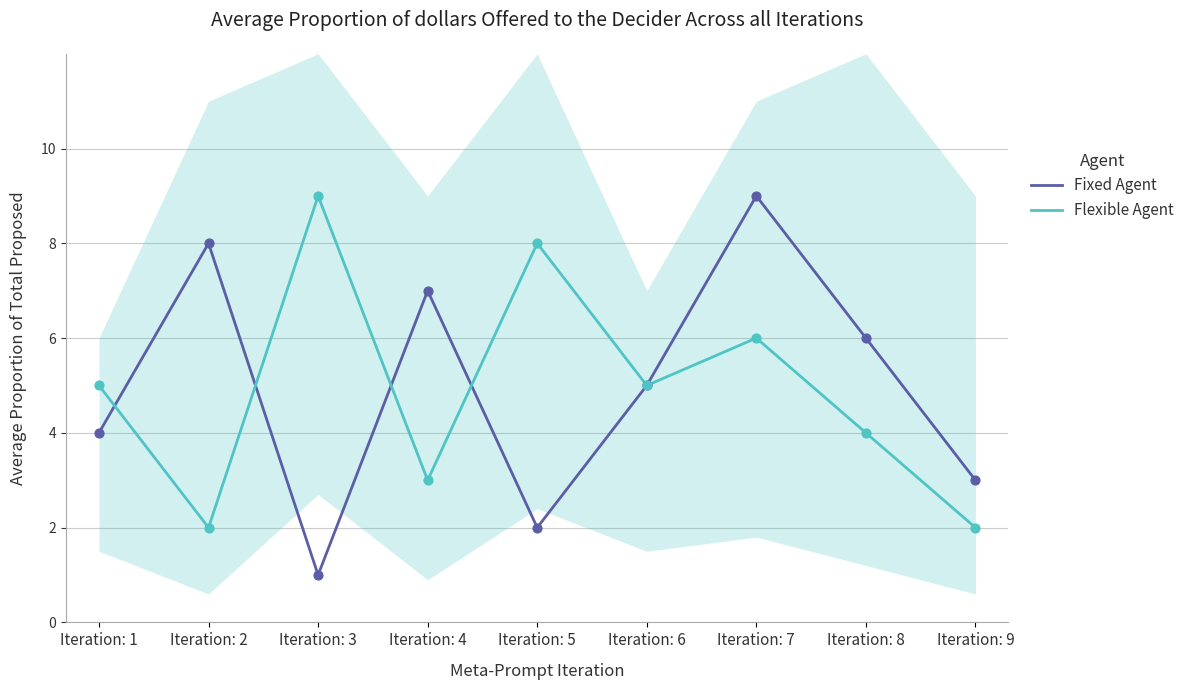

Which series has the largest Y range (max minus min)?

Fixed Agent